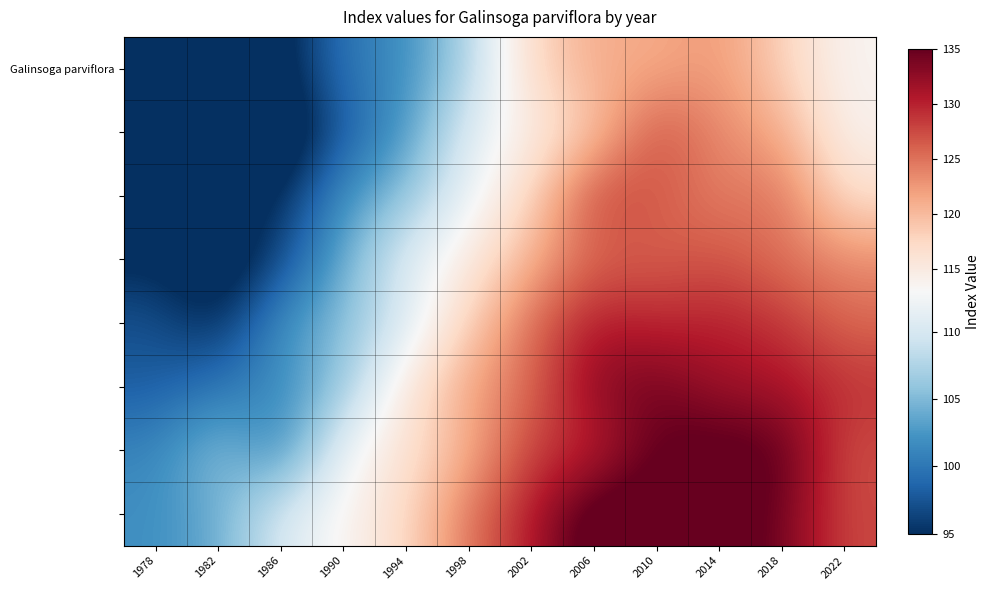

What is the total value across all series at 2002?

980.0